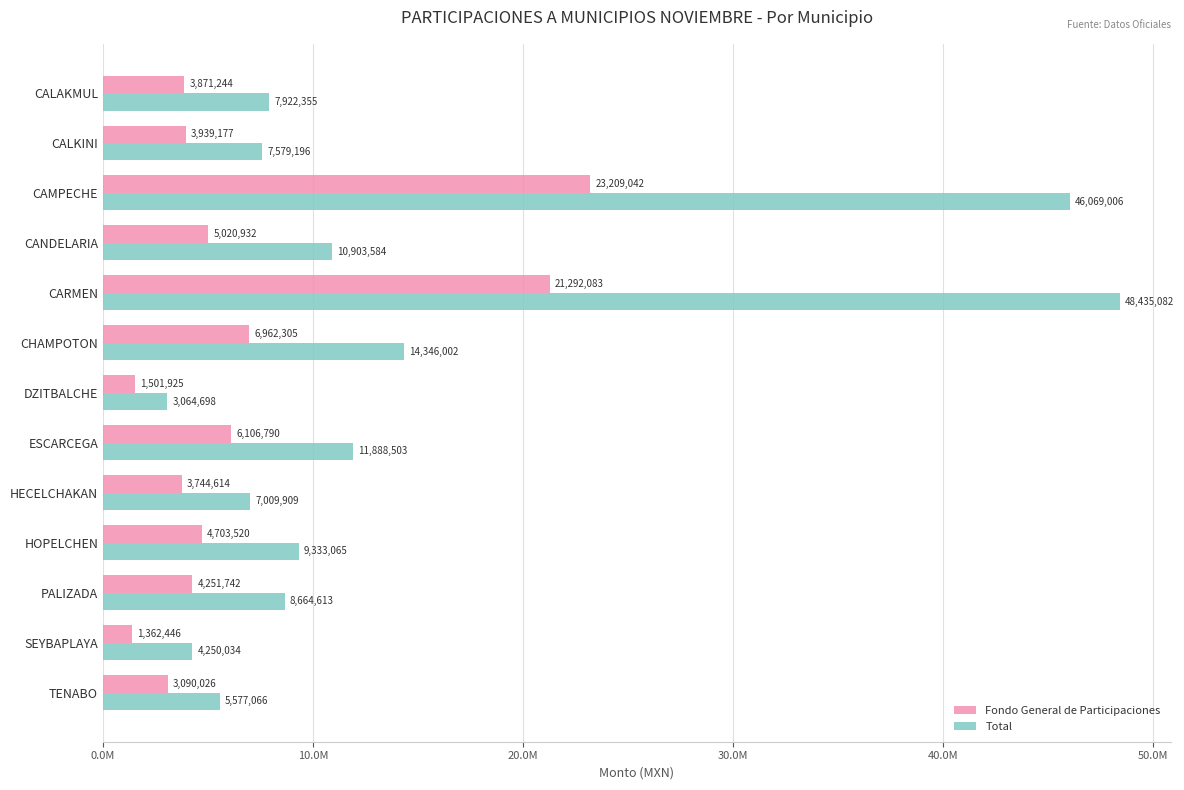

What is the value of the Fondo General de Participaciones bar at the 13th from the left?

3090025.9